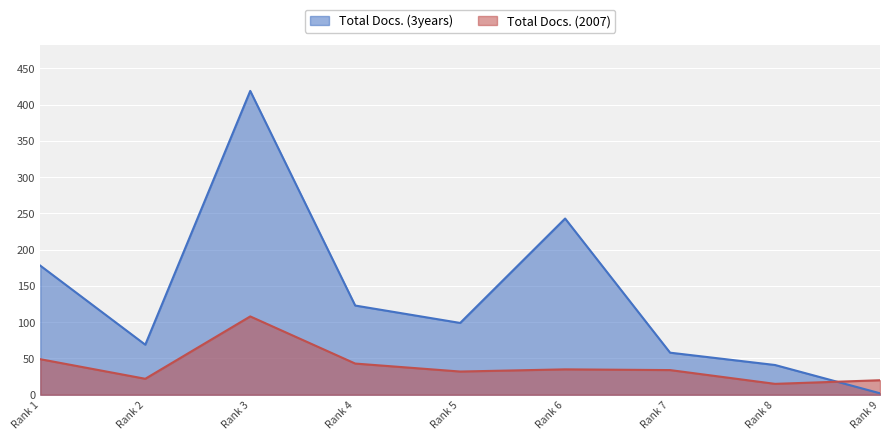

Rank the series at Rank 6 from lowest to highest value.

Total Docs. (2007), Total Docs. (3years)